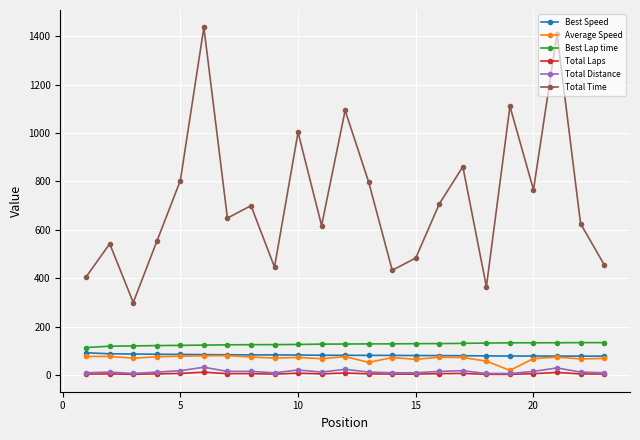

Which series has the widest spread of values?

Total Time